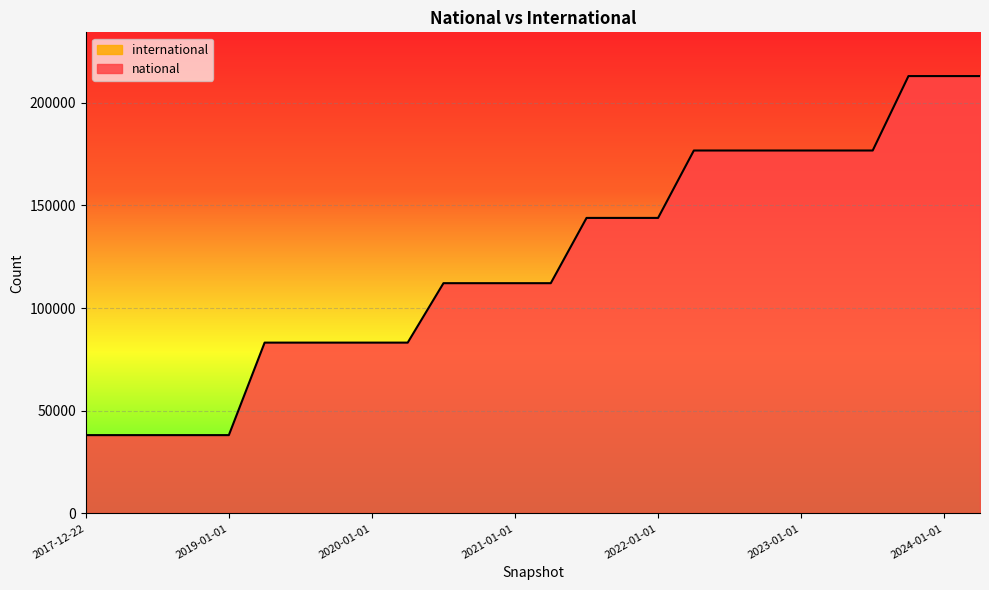

Which label corresponds to the smallest value in the chart?

2017-12-22